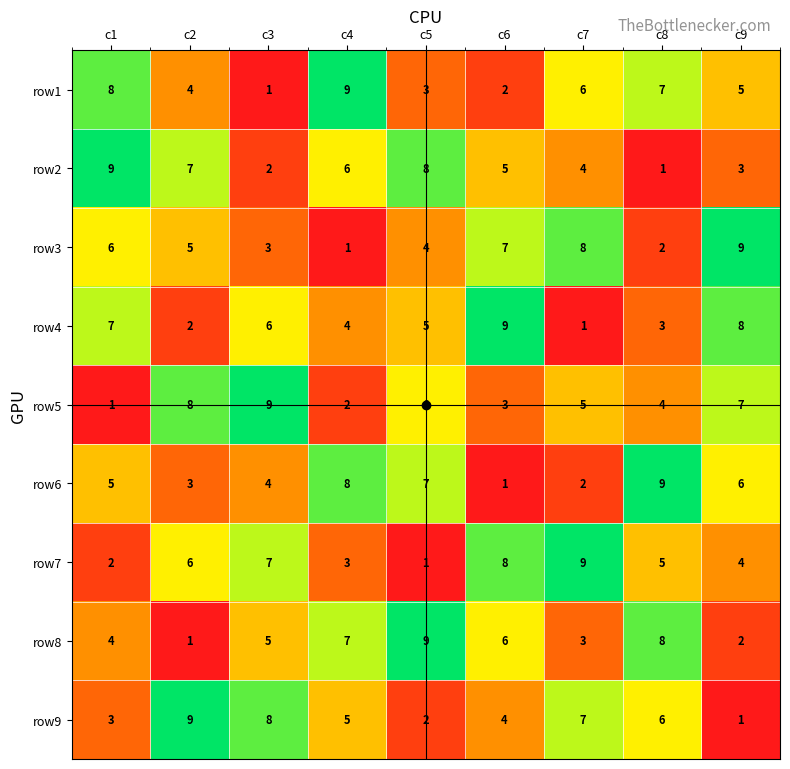

Which series changed the most between c5 and c9?

row8